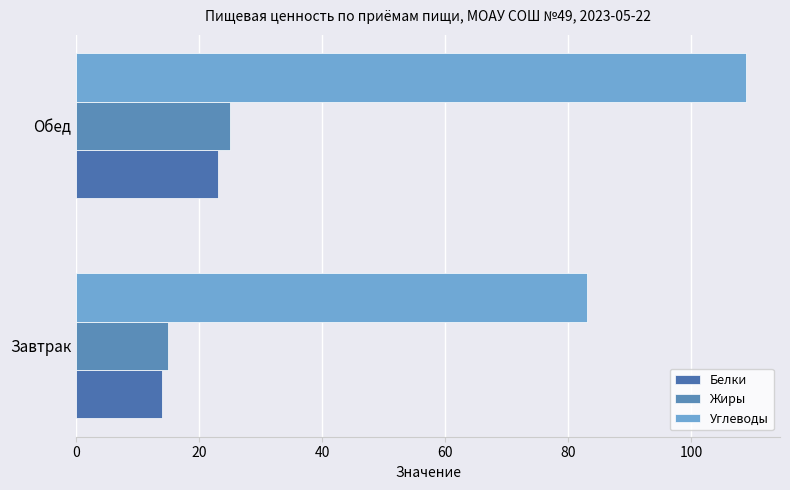

Count the number of categories in the chart.

2